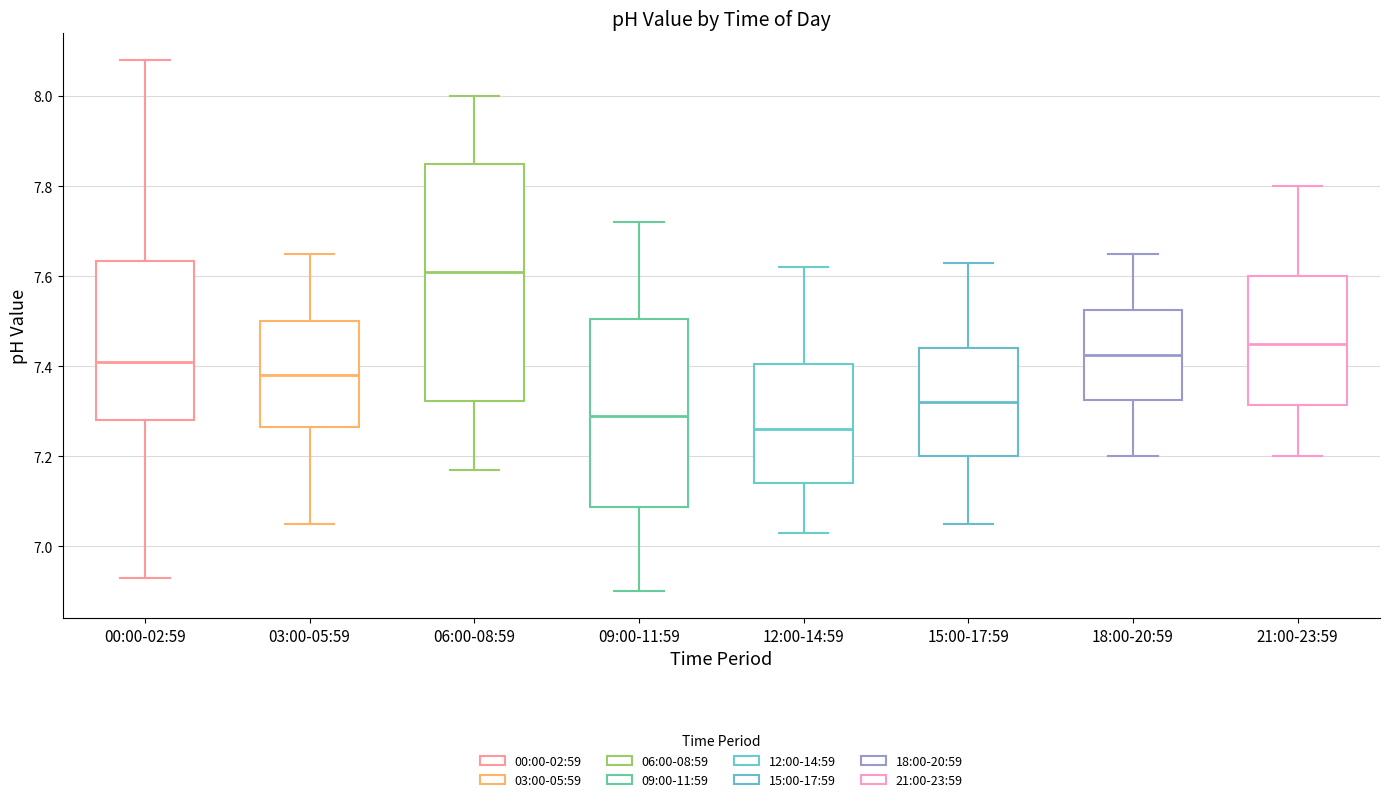

Reading left to right, transcribe this box plot: for each box, give where its median line is, the range the box spans, and where its two whiskers end, as read against the y-axis. The values are not printed on the chart, so give them approximately, as read against the axis.

00:00-02:59: median 7.42, box 7.28 to 7.64, whiskers 6.94 to 8.08
03:00-05:59: median 7.38, box 7.26 to 7.50, whiskers 7.06 to 7.66
06:00-08:59: median 7.62, box 7.32 to 7.86, whiskers 7.18 to 8.00
09:00-11:59: median 7.30, box 7.08 to 7.50, whiskers 6.90 to 7.72
12:00-14:59: median 7.26, box 7.14 to 7.40, whiskers 7.04 to 7.62
15:00-17:59: median 7.32, box 7.20 to 7.44, whiskers 7.06 to 7.64
18:00-20:59: median 7.42, box 7.32 to 7.52, whiskers 7.20 to 7.66
21:00-23:59: median 7.46, box 7.32 to 7.60, whiskers 7.20 to 7.80